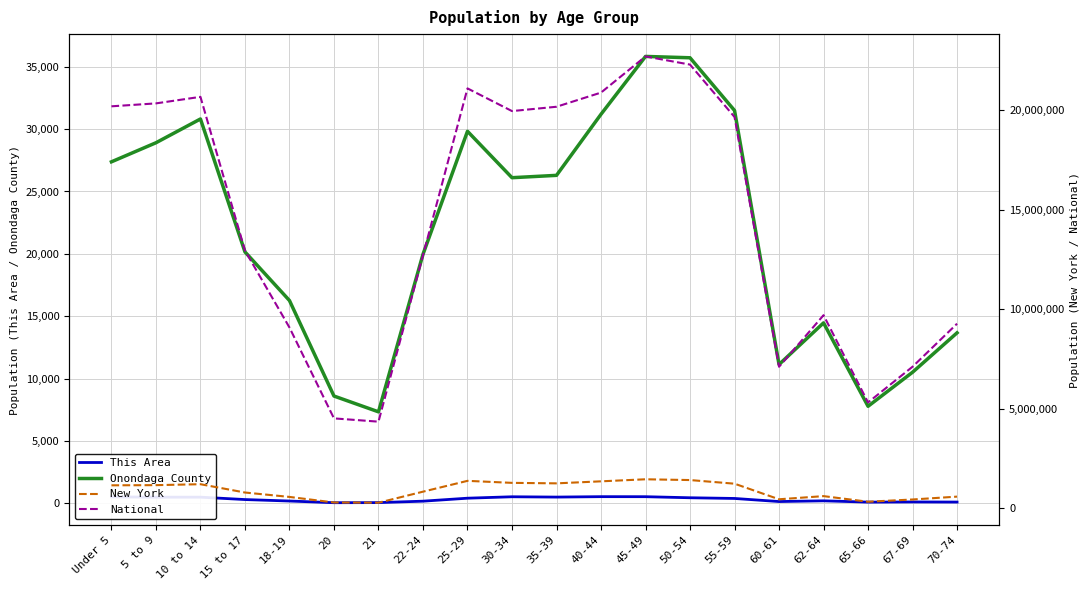

Rank the series at 40-44 from lowest to highest value.

This Area, Onondaga County, New York, National